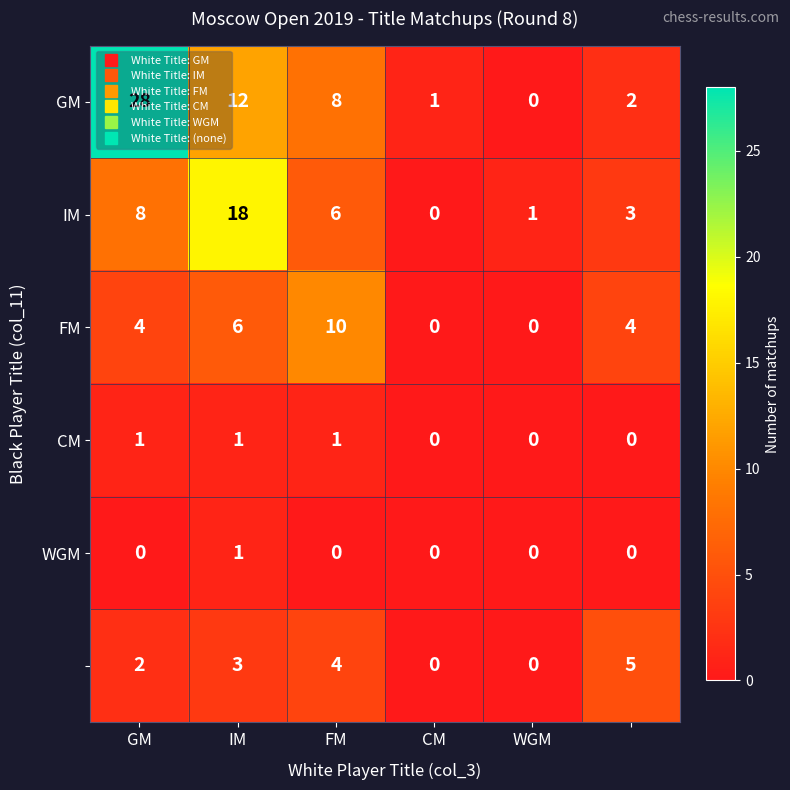

Count the number of categories in the chart.

6